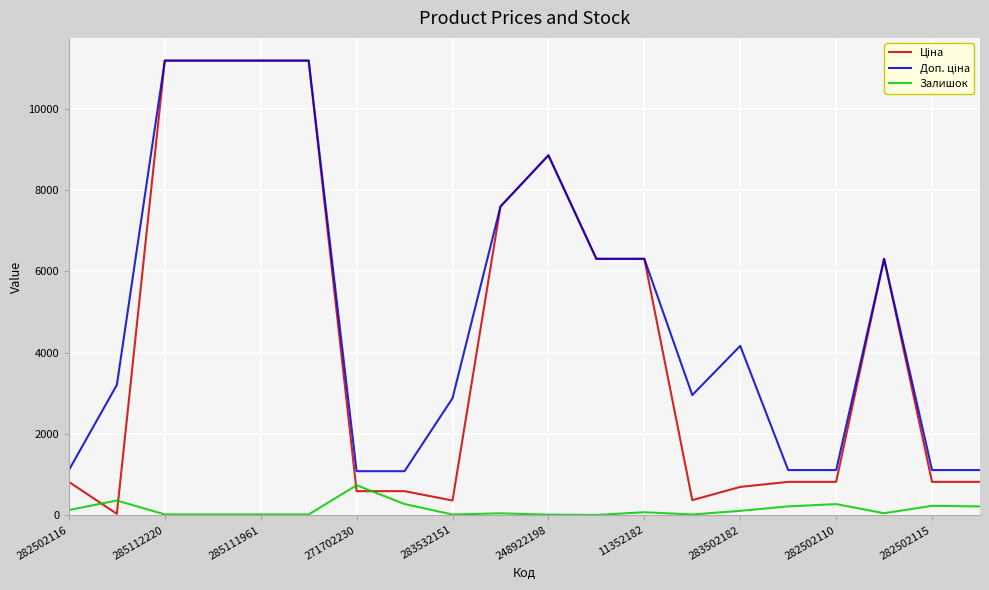

Does the chart display data point markers on the line(s)?

No